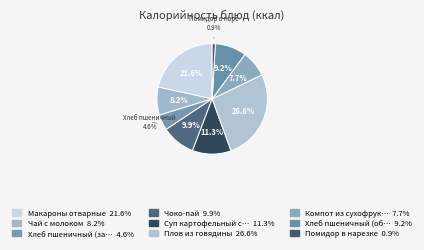

Is there any slice that represents more than half of the pie?

No